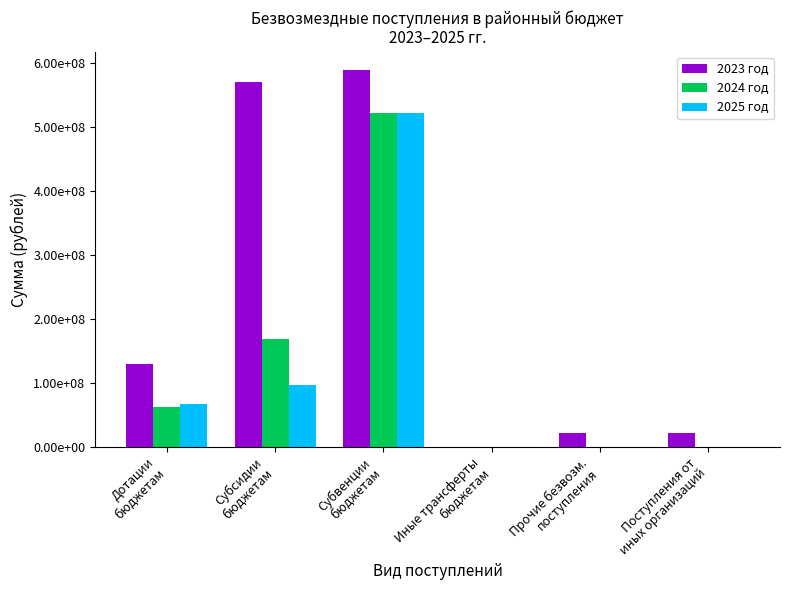

At how many categories does at least one series exceed 280192849?

2